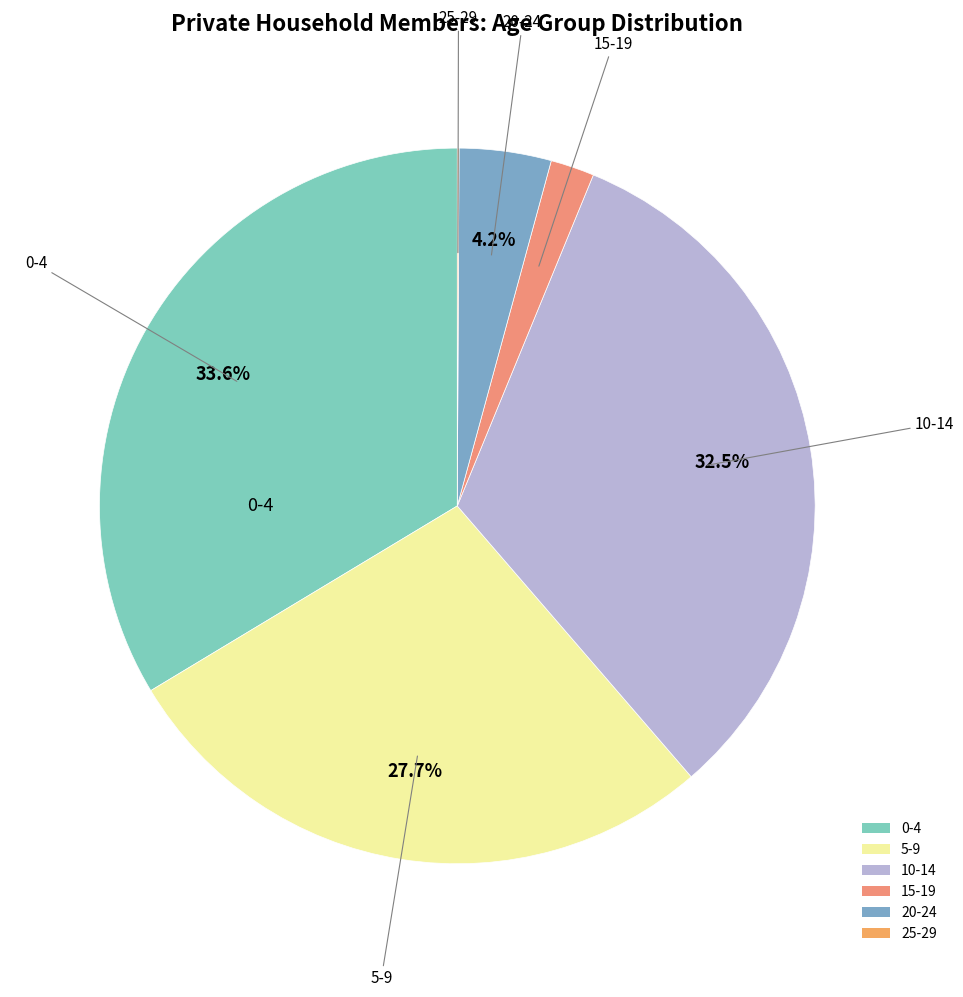

Which category has the biggest portion of the pie?

0-4